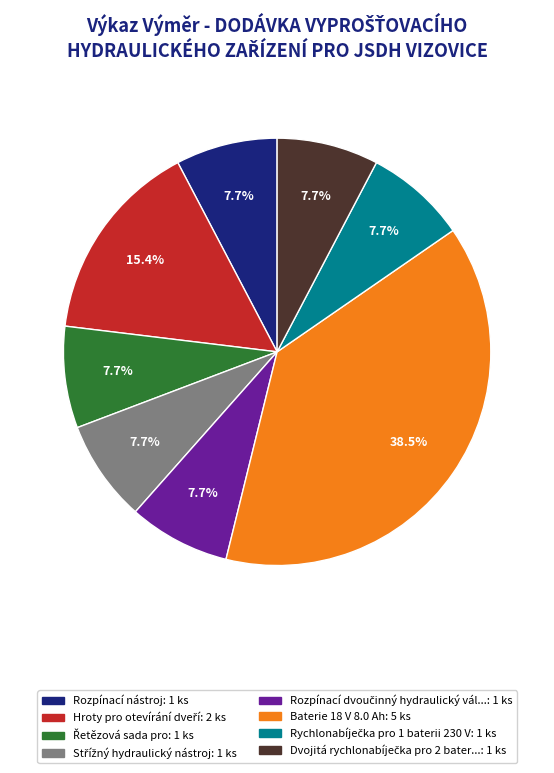

Is there a majority slice in this chart?

No